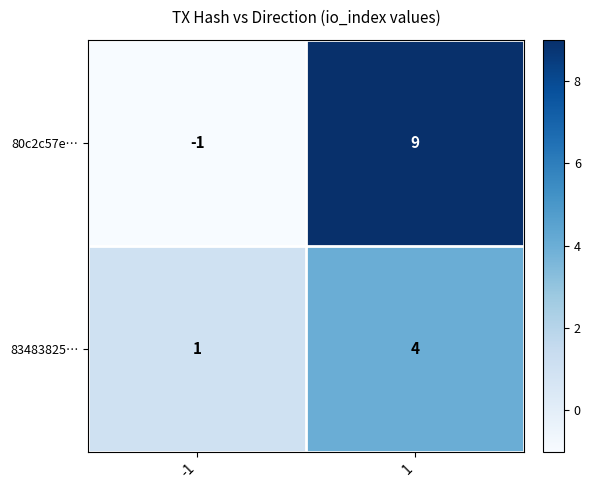

What is the approximate value of 83483825… at 1?

4